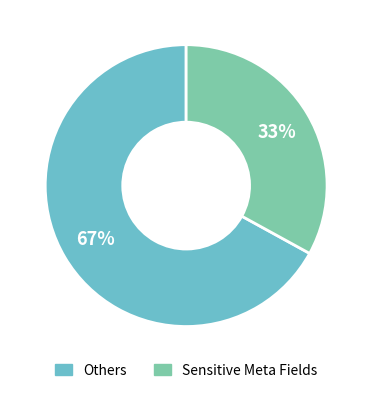

To the nearest percent, what is the average slice percentage?

50%